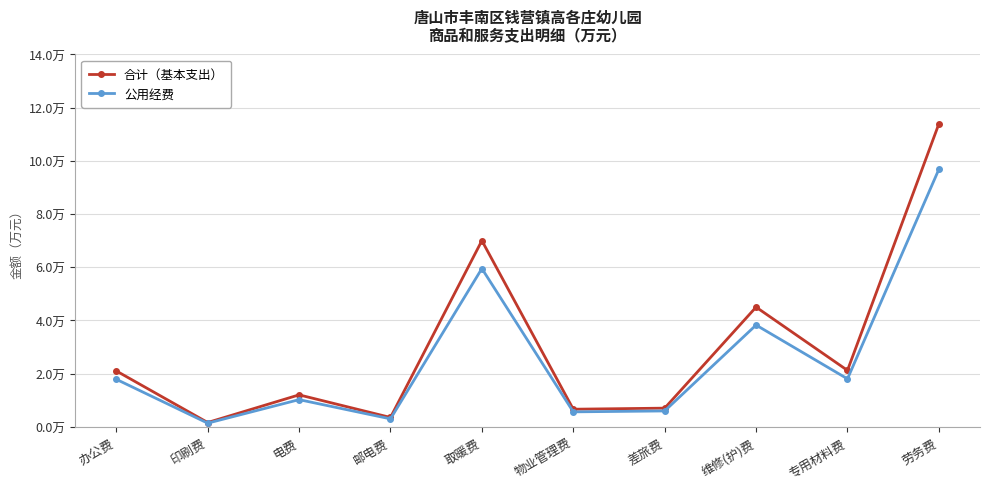

Which has a higher value, 邮电费 or 电费?

电费